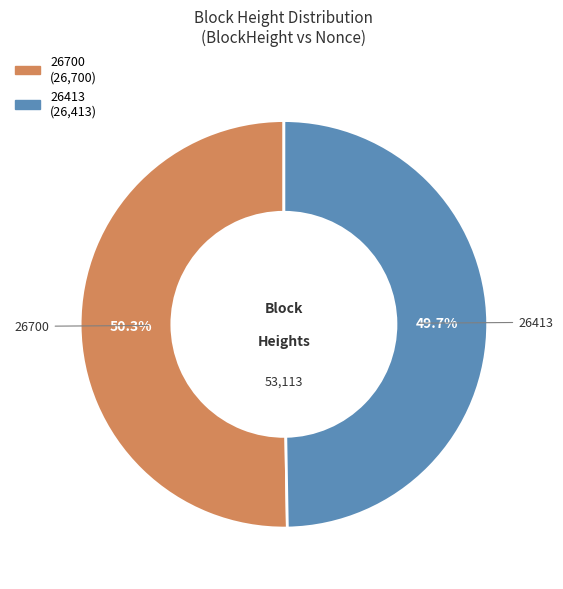

Which category accounts for the majority?

26700